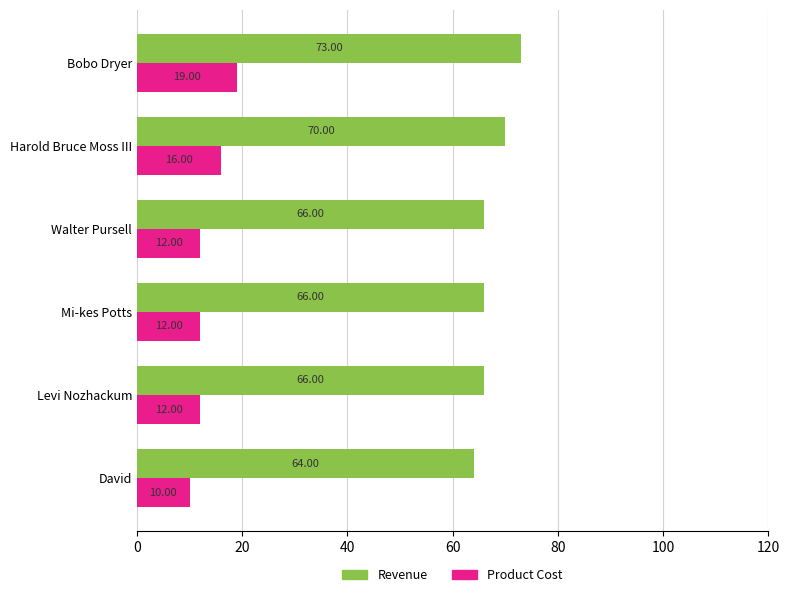

What is the highest value of the Product Cost series?

19